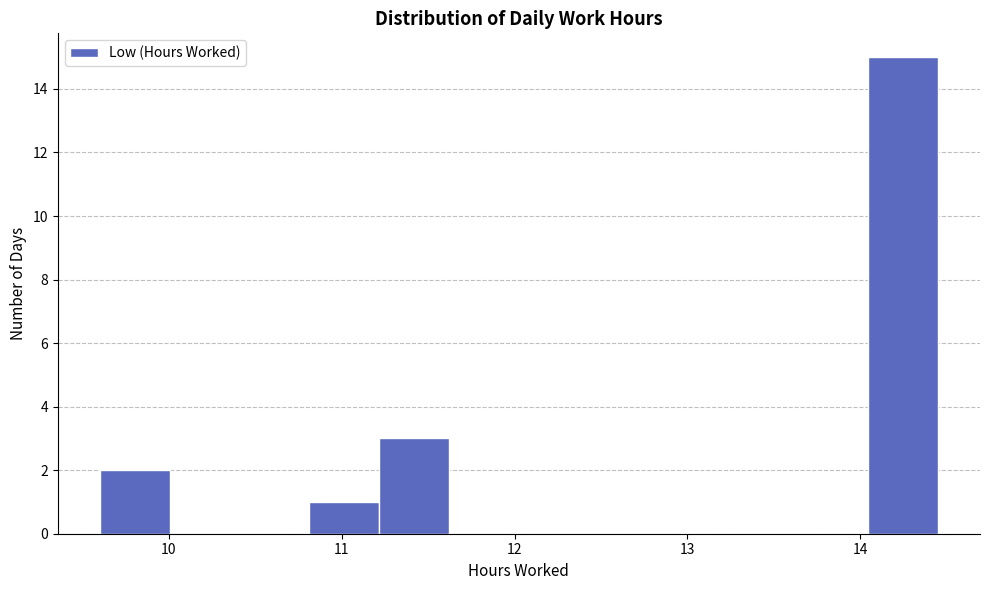

Over which range of the x-axis is the bar tallest?

14.0 to 14.5